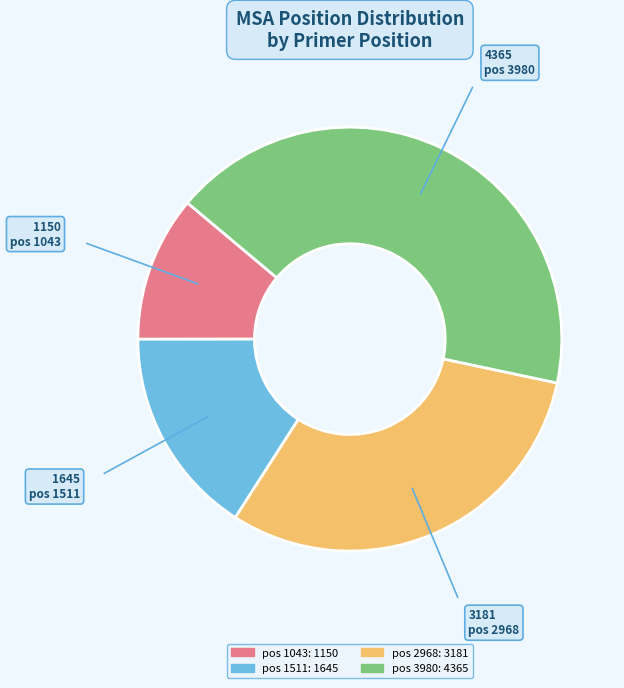

How many slices are in this pie chart?

4